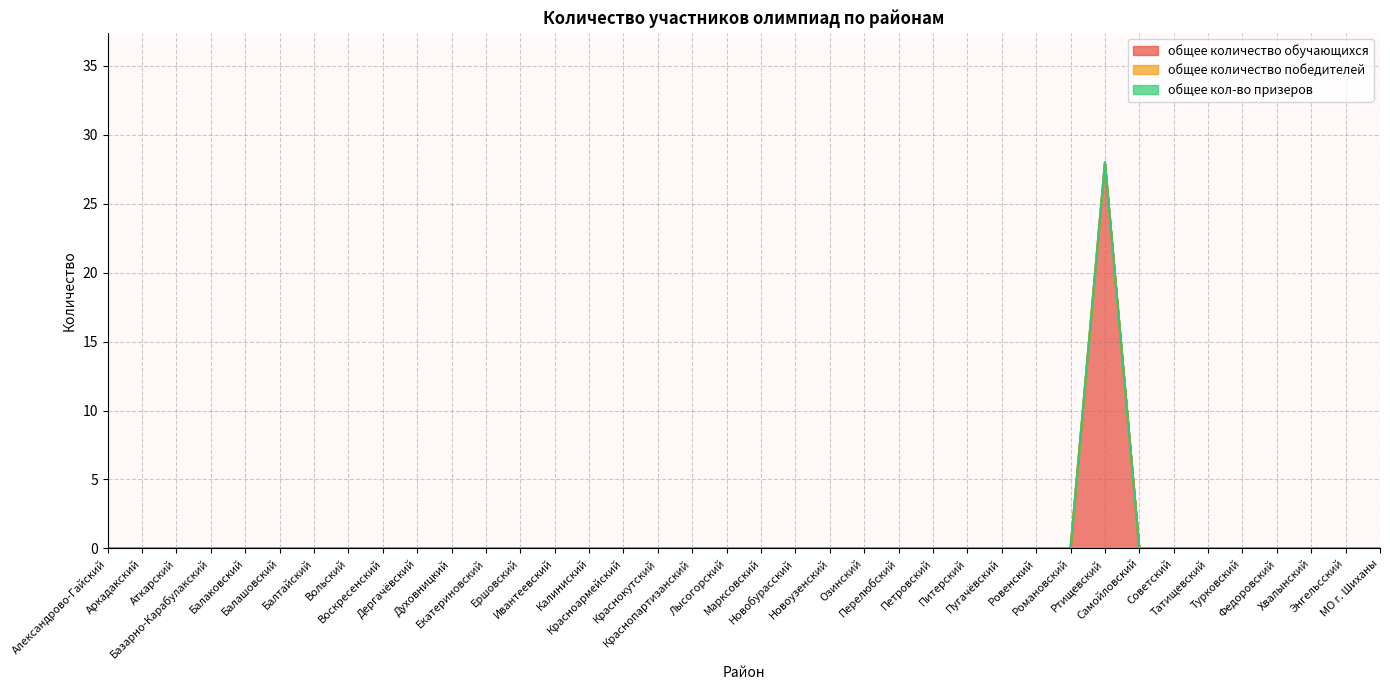

Where is общее кол-во призеров nearest to the value 0?

Александрово-Гайский